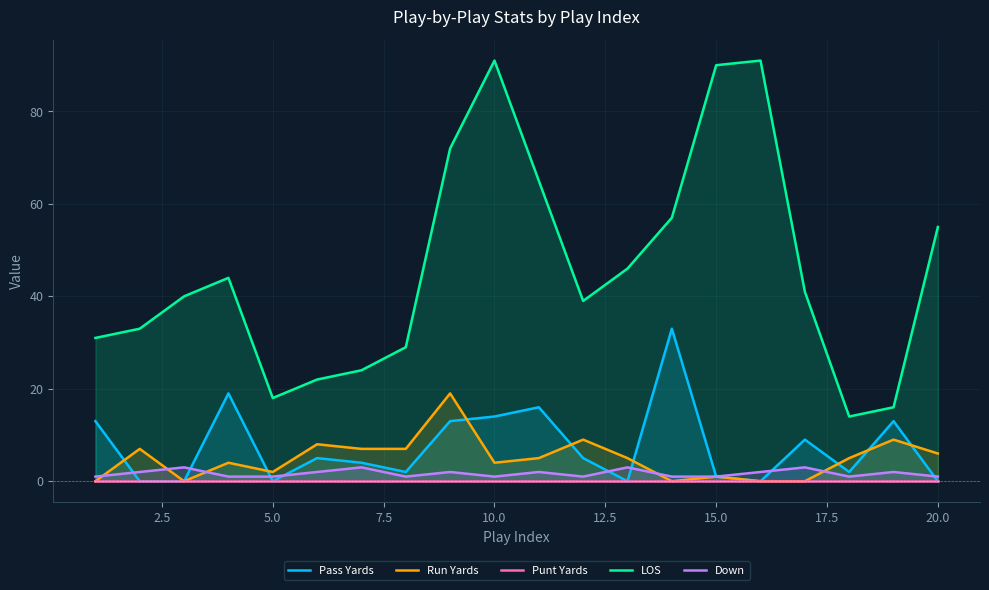

True or false: LOS and Run Yards cross at least once.

False